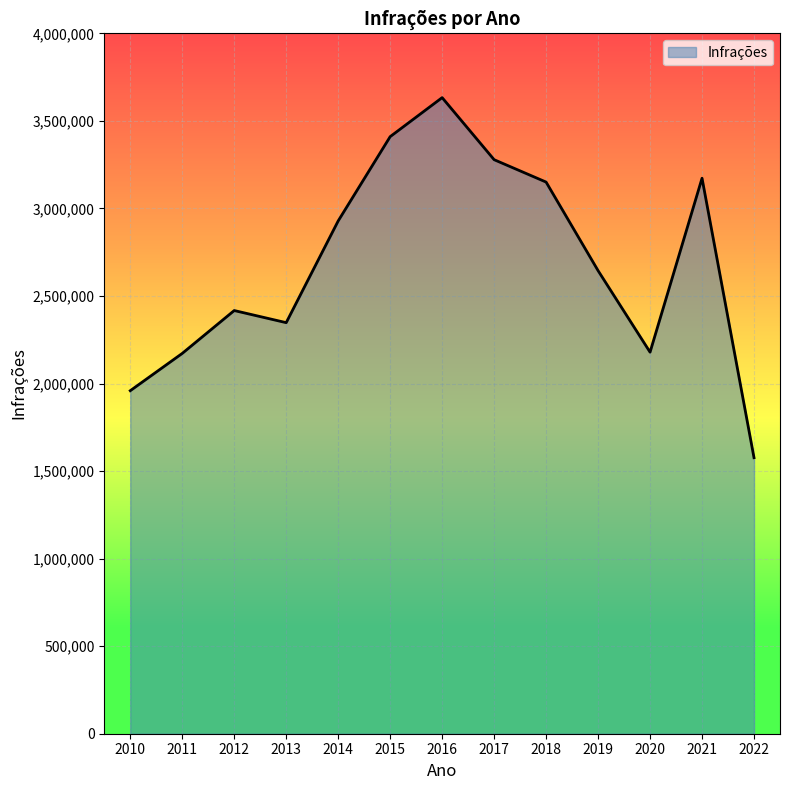

At which category does the chart reach its peak across all series?

2016